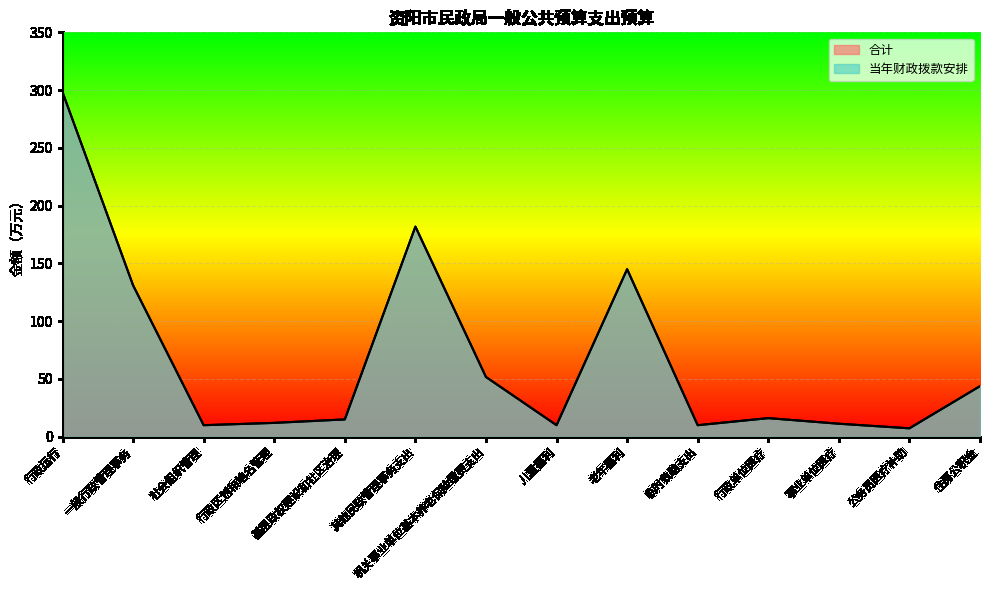

The value of 合计 at 行政运行 is 298.2. True or false?

True